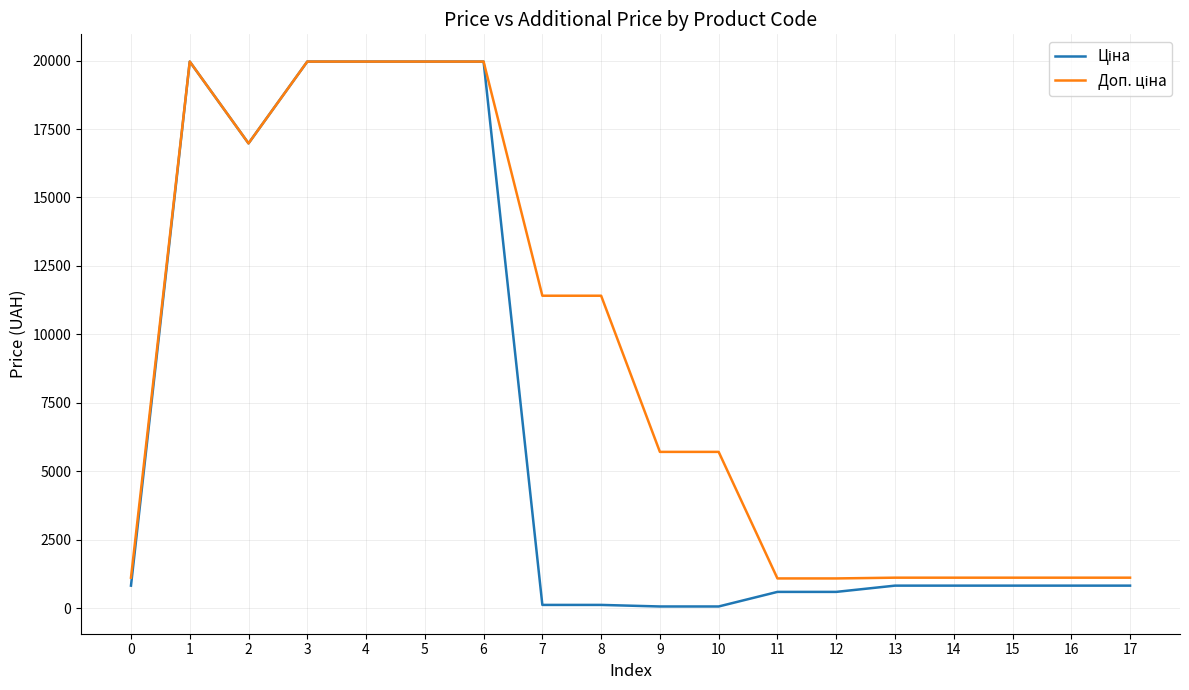

What is the total value across all series at 1?

39928.3